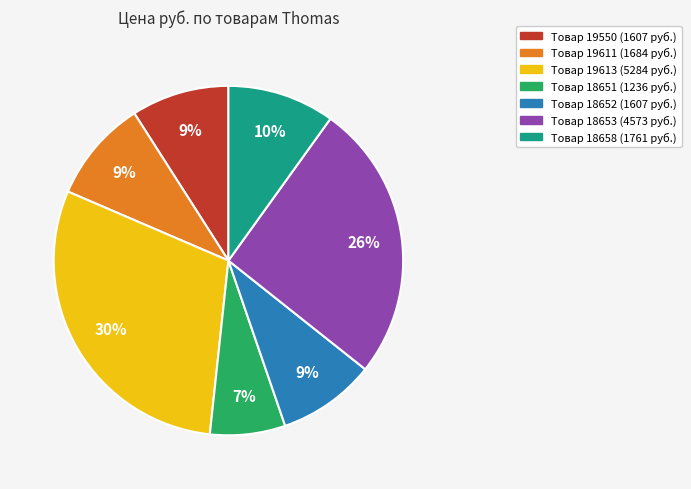

Is there a majority slice in this chart?

No